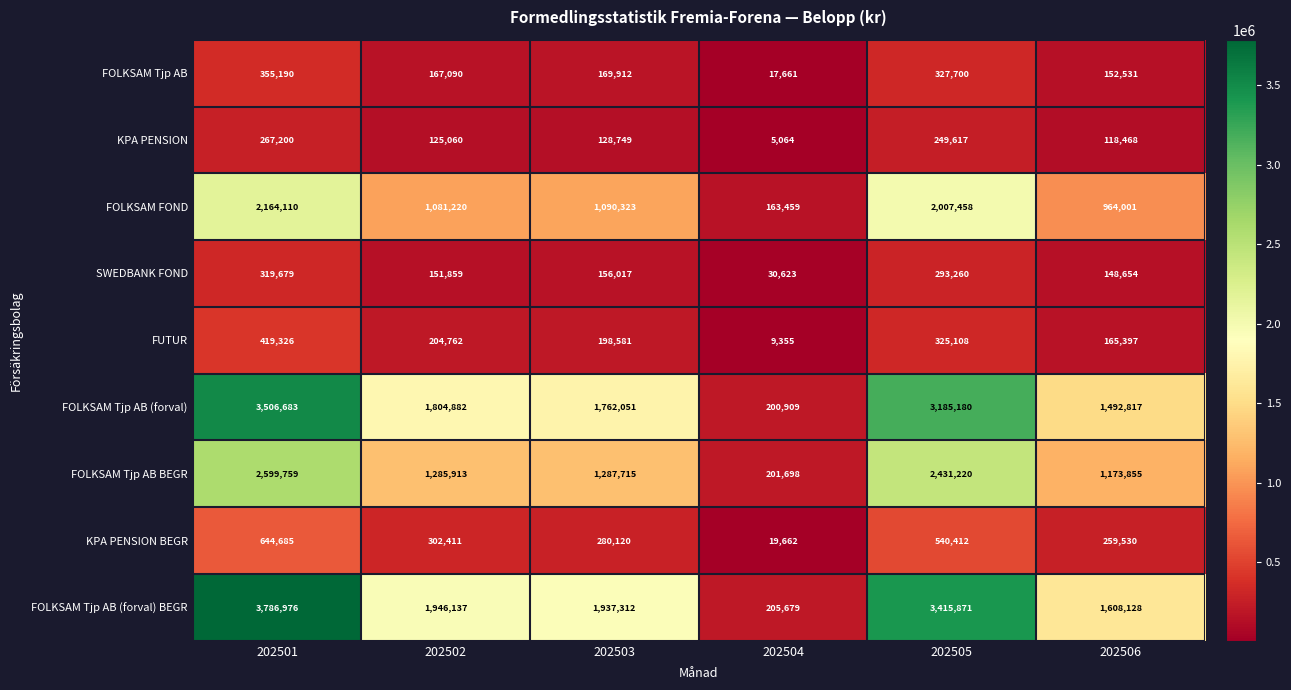

Which series has the largest total across all categories?

FOLKSAM Tjp AB (forval) BEGR